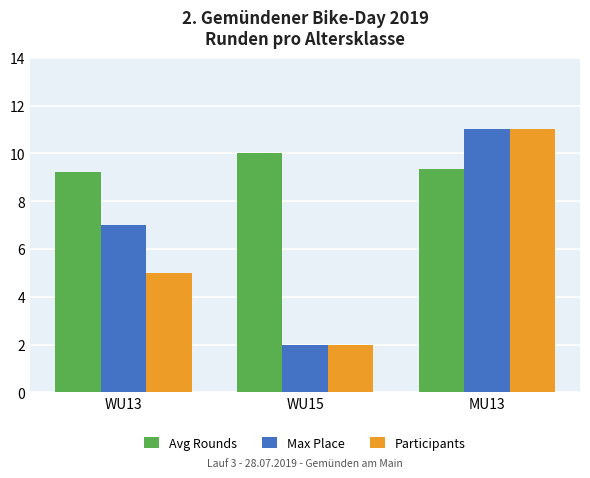

At WU13, list the series in order from smallest to largest.

Participants, Max Place, Avg Rounds